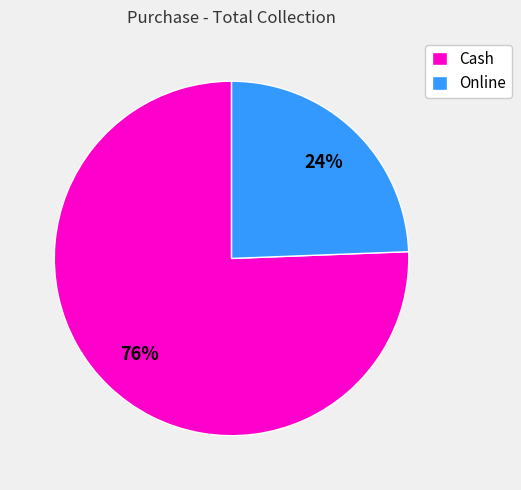

Which category accounts for the majority?

Cash